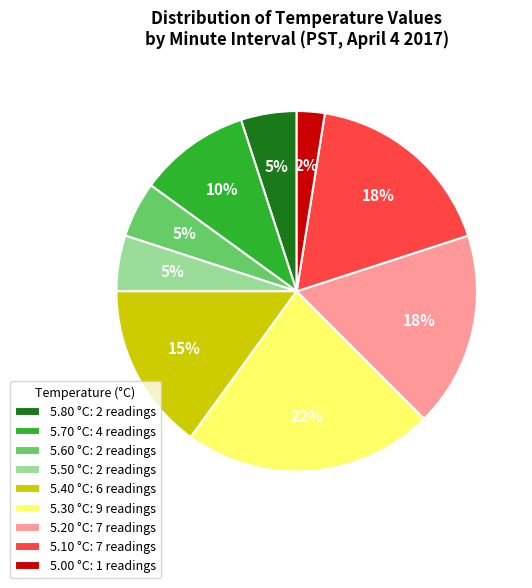

Is the sum of 5.60 °C: 2 readings and 5.70 °C: 4 readings greater than half?

No